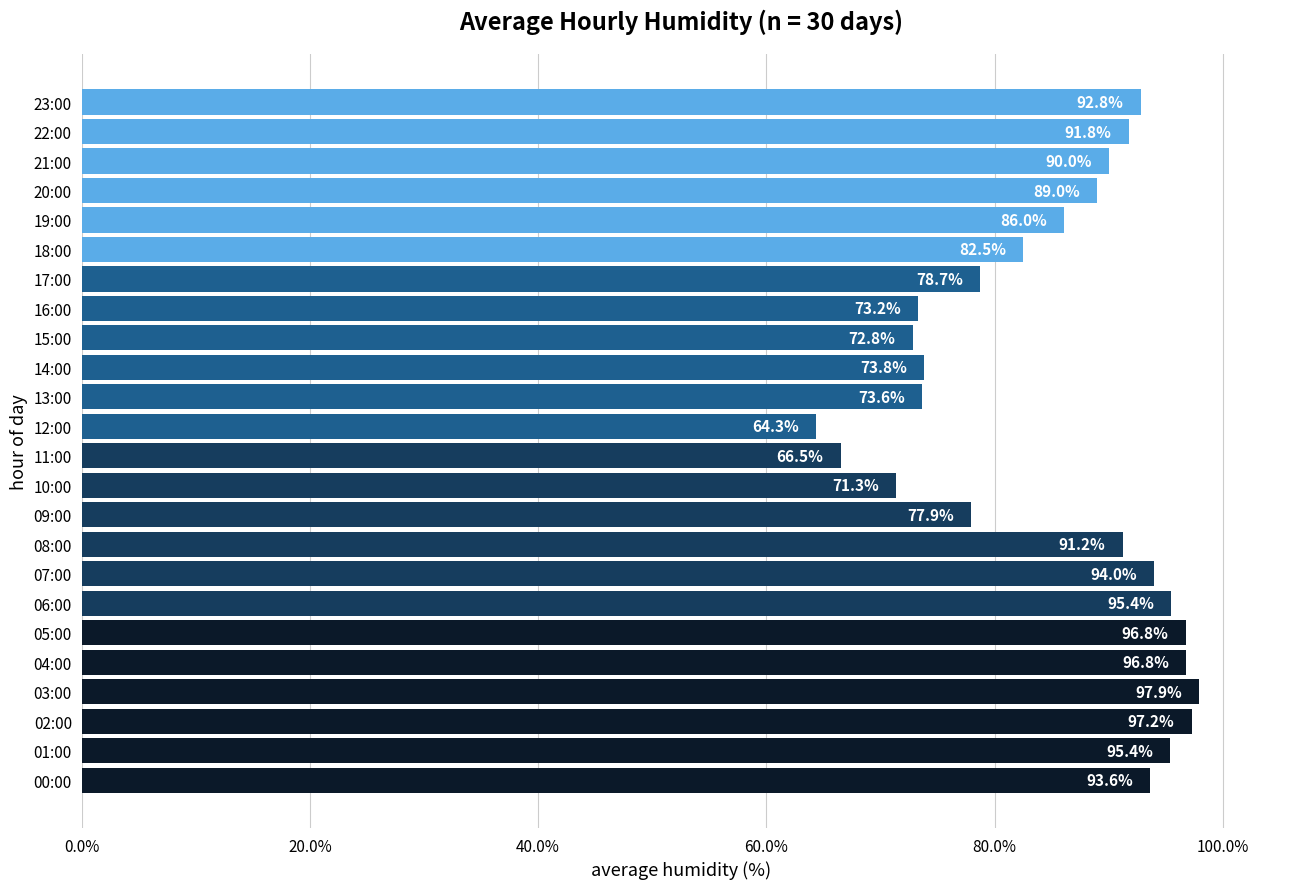

Are the bars horizontal?

Yes